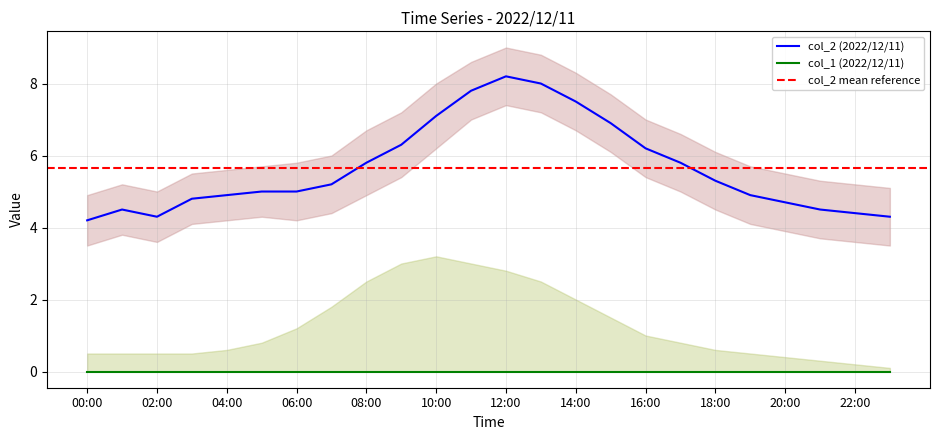

What is the maximum value for col_1_upper?

3.2